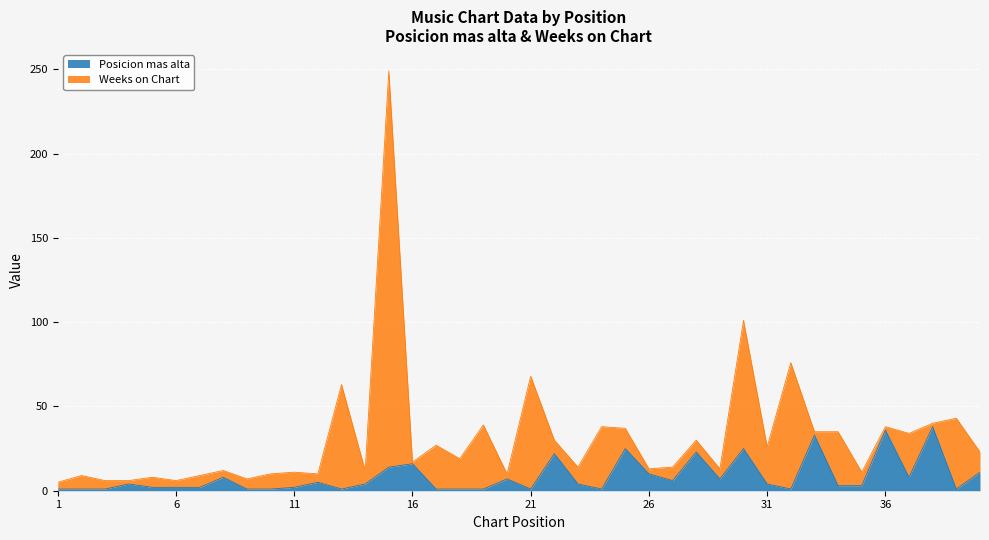

How many points are lower than both their immediate neighbors (excluding endpoints)?

8